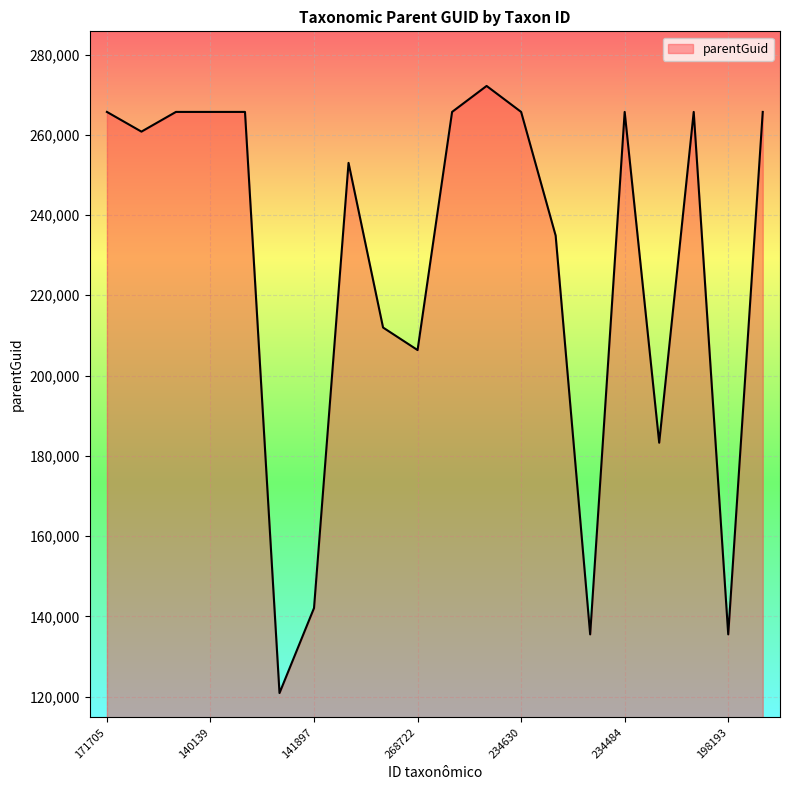

What is the greatest value displayed?

272172